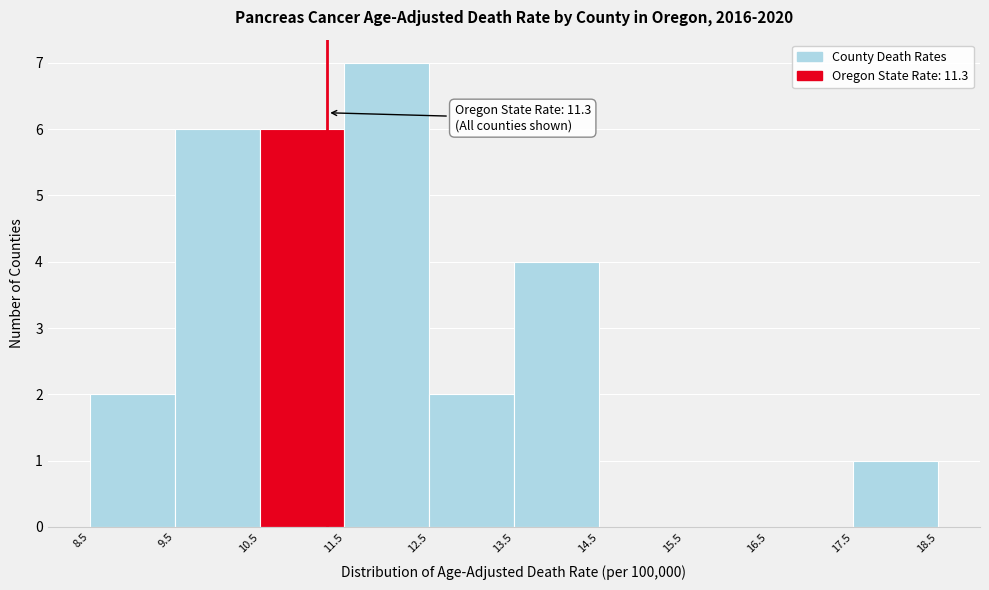

Which range on the x-axis has the tallest bar?

11.5 to 12.5